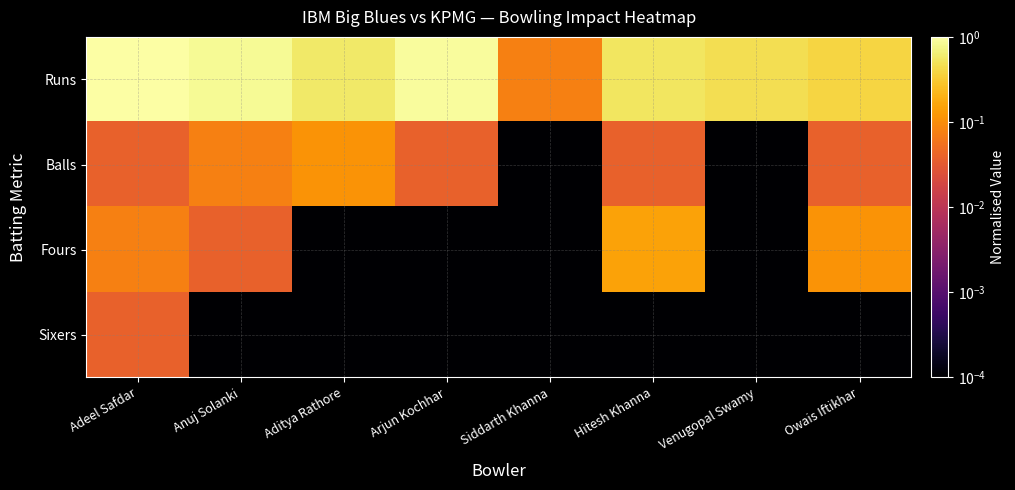

Rank the series at Aditya Rathore from lowest to highest value.

Fours, Sixers, Balls, Runs